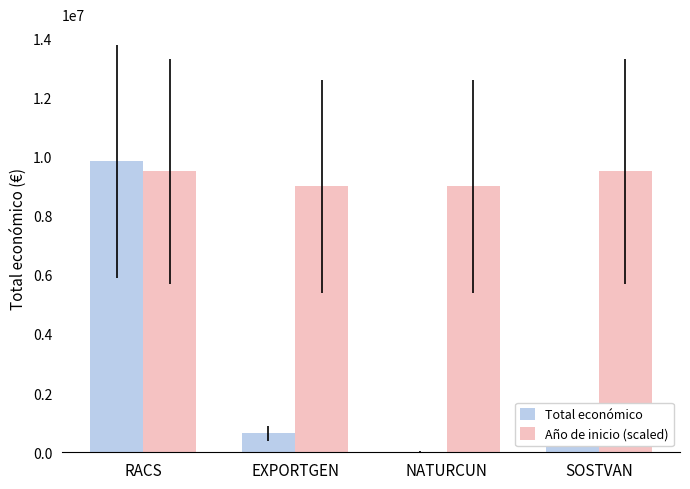

Which label corresponds to the largest value in the chart?

RACS